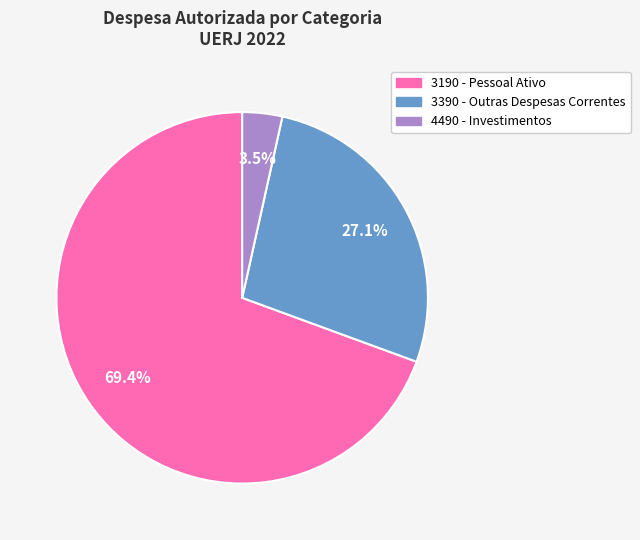

Is there a majority slice in this chart?

Yes